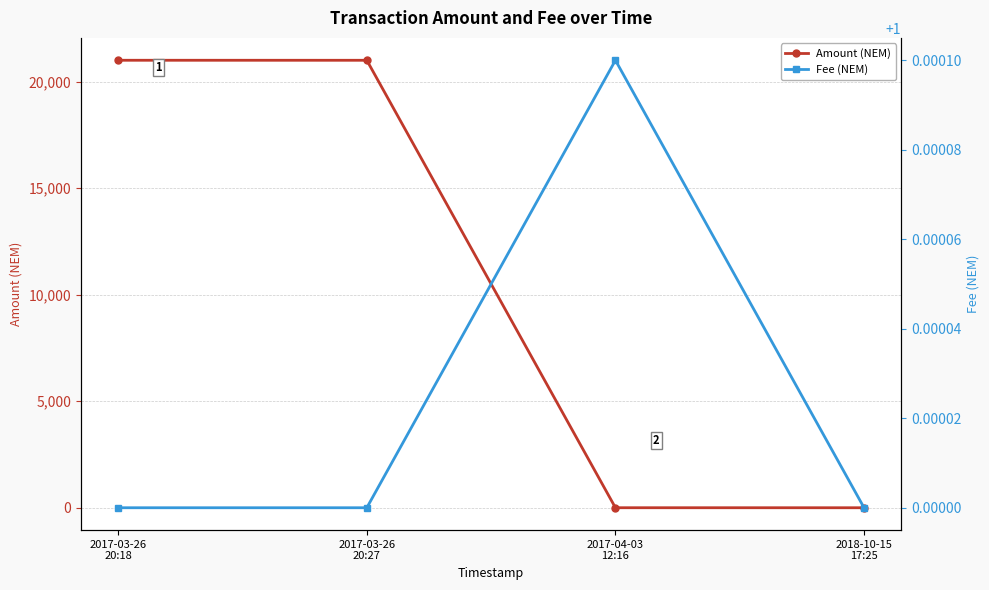

What is the lowest value of the Fee (NEM) series?

1.0